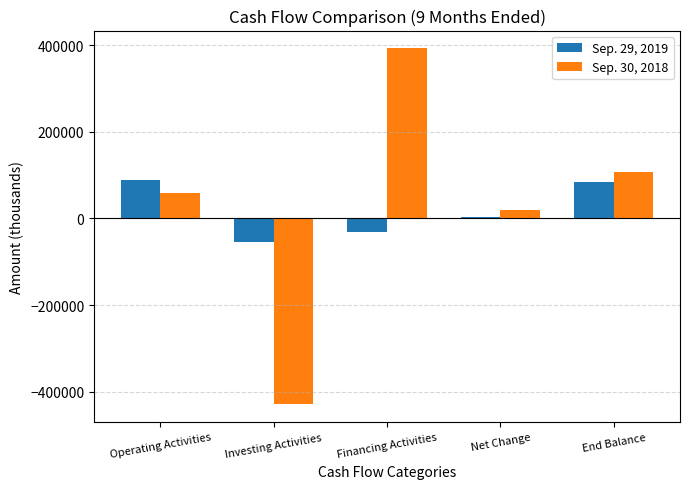

Which series has the widest spread of values?

Sep. 30, 2018